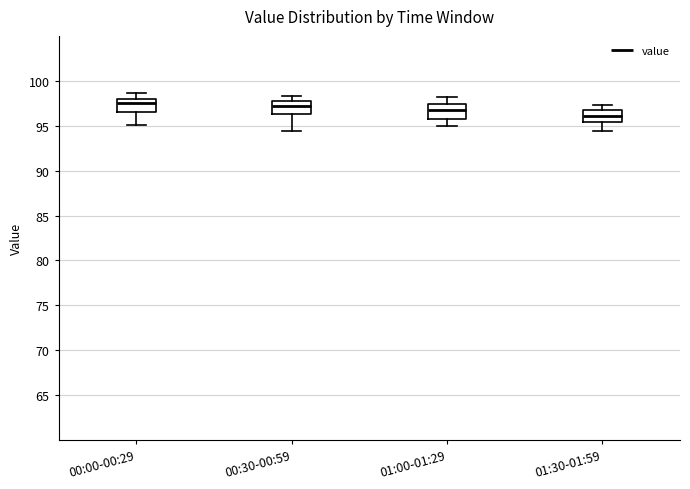

Reading left to right, transcribe this box plot: for each box, give where its median line is, the range the box spans, and where its two whiskers end, as read against the y-axis. The values are not printed on the chart, so give them approximately, as read against the axis.

00:00-00:29: median 97.5, box 96.5 to 98.0, whiskers 95.0 to 98.5
00:30-00:59: median 97.0, box 96.5 to 98.0, whiskers 94.5 to 98.5
01:00-01:29: median 96.5, box 95.5 to 97.5, whiskers 95.0 to 98.0
01:30-01:59: median 96.0, box 95.5 to 96.5, whiskers 94.5 to 97.5